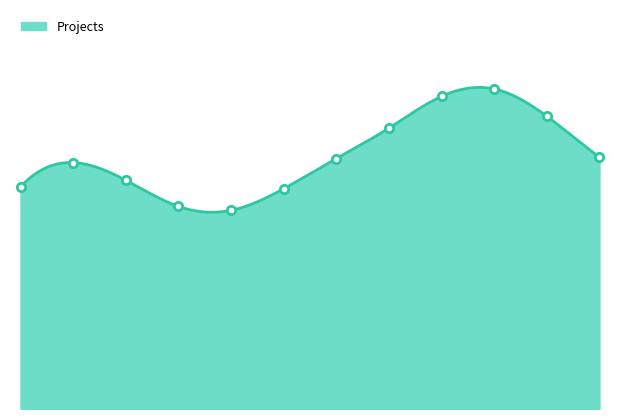

How many lines are shown in the chart?

1